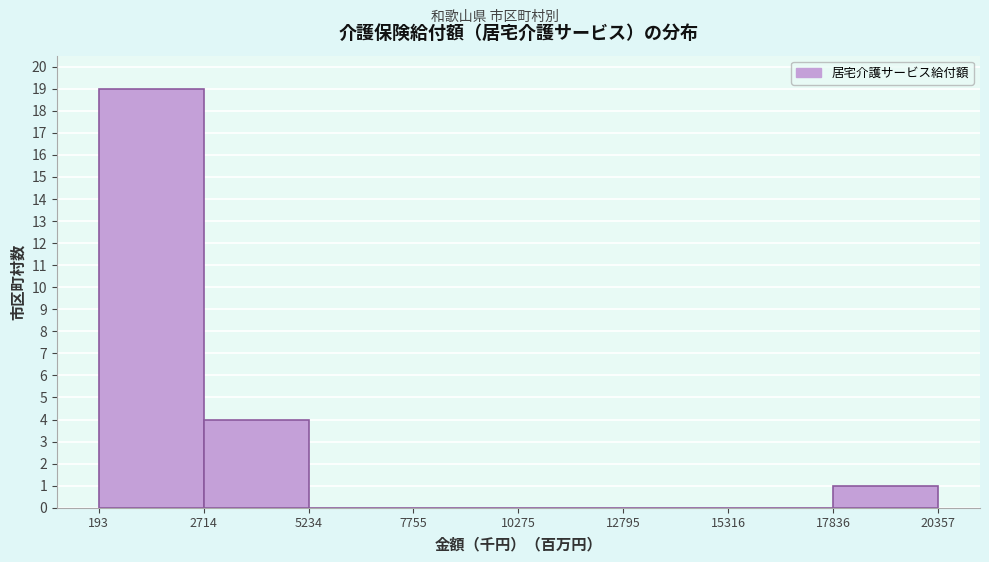

Reading left to right, list every bar in this chart as the range it spans on the x-axis followed by its height. The values are not printed on the chart, so give them approximately, as read against the axis.

193 to 2714: 19
2714 to 5234: 4
5234 to 7755: 0
7755 to 10275: 0
10275 to 12795: 0
12795 to 15316: 0
15316 to 17836: 0
17836 to 20357: 1